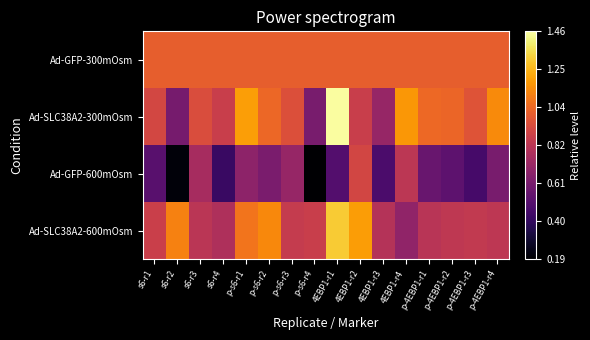

Reading left to right, transcribe all the data shown in this chart.

Ad-GFP-300mOsm: s6-r1=1.0	s6-r2=1.0	s6-r3=1.0	s6-r4=1.0	p-s6-r1=1.0	p-s6-r2=1.0	p-s6-r3=1.0	p-s6-r4=1.0	4EBP1-r1=1.0	4EBP1-r2=1.0	4EBP1-r3=1.0	4EBP1-r4=1.0	p-4EBP1-r1=1.0	p-4EBP1-r2=1.0	p-4EBP1-r3=1.0	p-4EBP1-r4=1.0
Ad-SLC38A2-300mOsm: s6-r1=0.9	s6-r2=0.6	s6-r3=0.9	s6-r4=0.9	p-s6-r1=1.2	p-s6-r2=1.0	p-s6-r3=0.9	p-s6-r4=0.6	4EBP1-r1=1.5	4EBP1-r2=0.9	4EBP1-r3=0.7	4EBP1-r4=1.2	p-4EBP1-r1=1.0	p-4EBP1-r2=1.0	p-4EBP1-r3=1.0	p-4EBP1-r4=1.1
Ad-GFP-600mOsm: s6-r1=0.5	s6-r2=0.2	s6-r3=0.8	s6-r4=0.4	p-s6-r1=0.7	p-s6-r2=0.6	p-s6-r3=0.7	p-s6-r4=0.2	4EBP1-r1=0.5	4EBP1-r2=0.9	4EBP1-r3=0.5	4EBP1-r4=0.8	p-4EBP1-r1=0.6	p-4EBP1-r2=0.5	p-4EBP1-r3=0.5	p-4EBP1-r4=0.6
Ad-SLC38A2-600mOsm: s6-r1=0.9	s6-r2=1.1	s6-r3=0.8	s6-r4=0.8	p-s6-r1=1.1	p-s6-r2=1.1	p-s6-r3=0.9	p-s6-r4=0.9	4EBP1-r1=1.3	4EBP1-r2=1.2	4EBP1-r3=0.8	4EBP1-r4=0.7	p-4EBP1-r1=0.8	p-4EBP1-r2=0.8	p-4EBP1-r3=0.8	p-4EBP1-r4=0.8